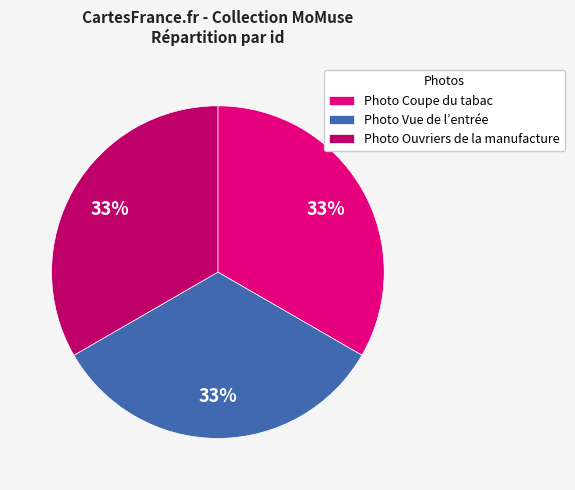

How many slices are in this pie chart?

3